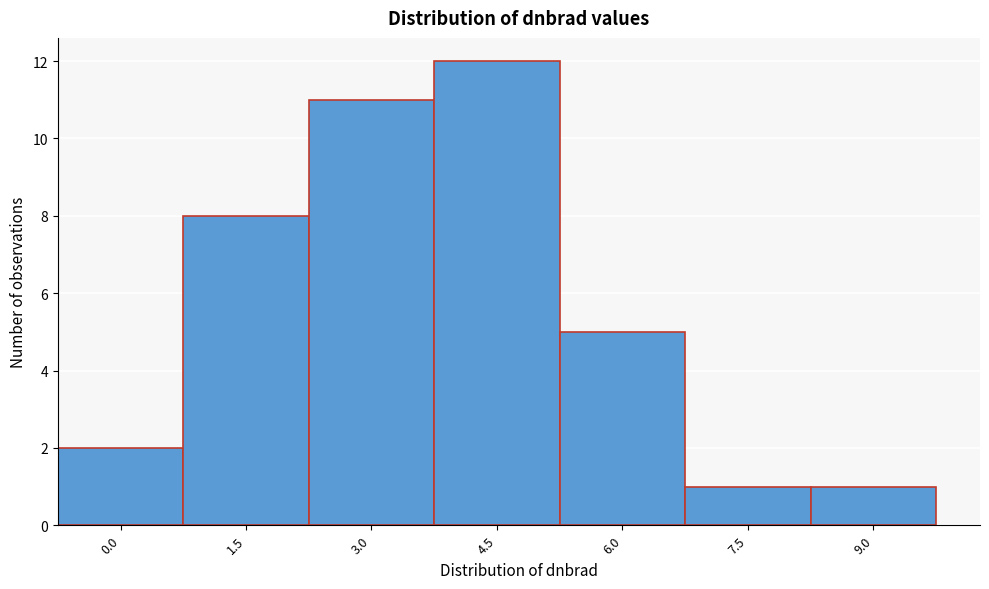

Reading left to right, list all the values displayed in this chart.

2	8	11	12	5	1	1